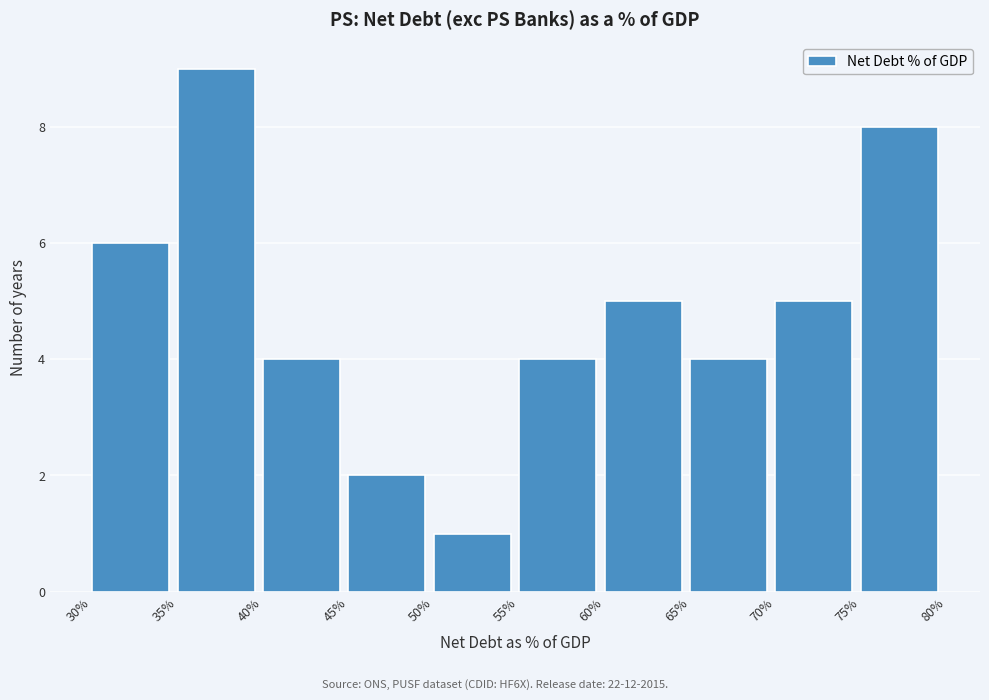

Which range on the x-axis has the tallest bar?

35% to 40%